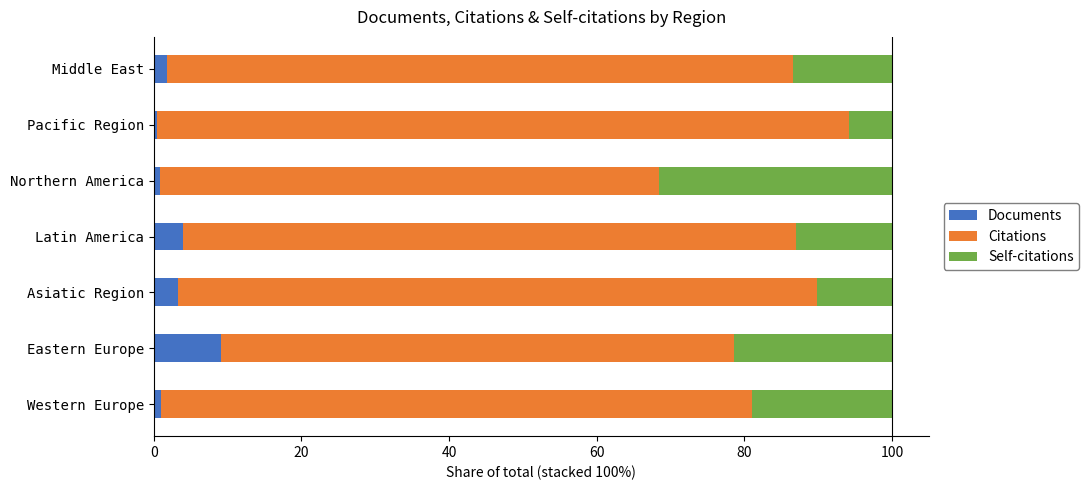

What is the difference between the maximum and minimum values in the Documents series?

8.7